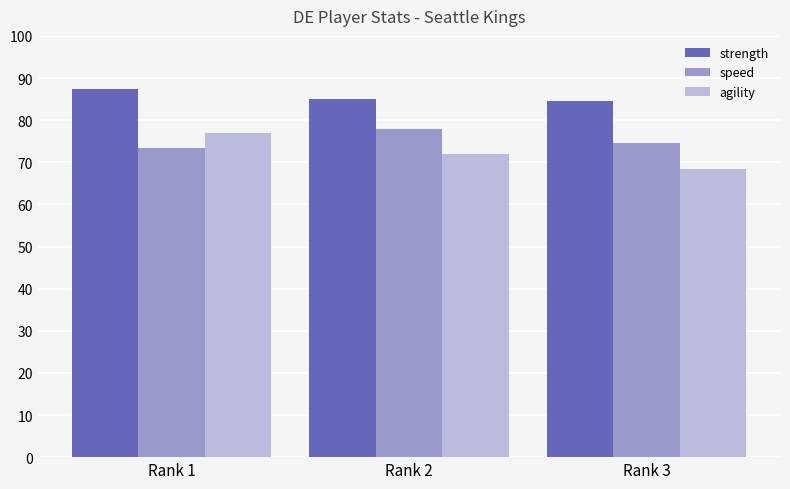

What is the minimum value shown in the chart?

68.5